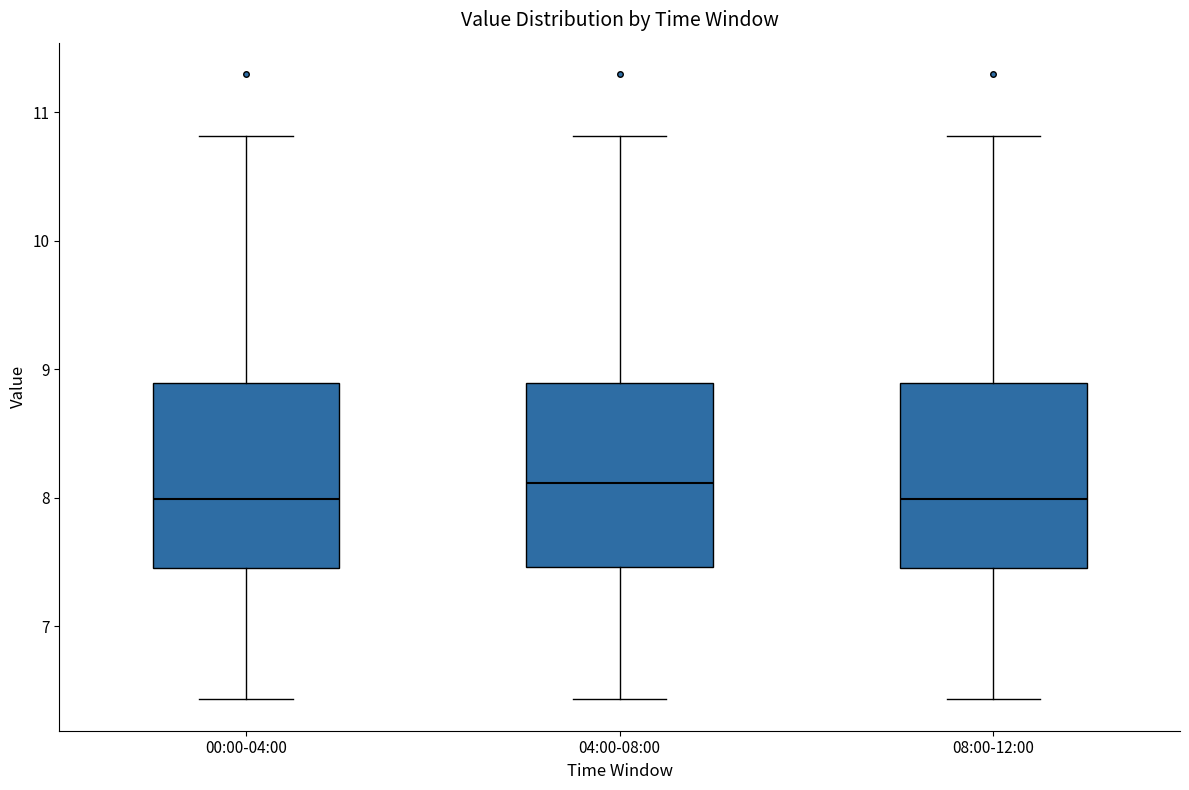

Reading left to right, transcribe this box plot: for each box, give where its median line is, the range the box spans, and where its two whiskers end, as read against the y-axis. The values are not printed on the chart, so give them approximately, as read against the axis.

00:00-04:00: median 8.0, box 7.5 to 8.9, whiskers 6.4 to 10.8
04:00-08:00: median 8.1, box 7.5 to 8.9, whiskers 6.4 to 10.8
08:00-12:00: median 8.0, box 7.5 to 8.9, whiskers 6.4 to 10.8